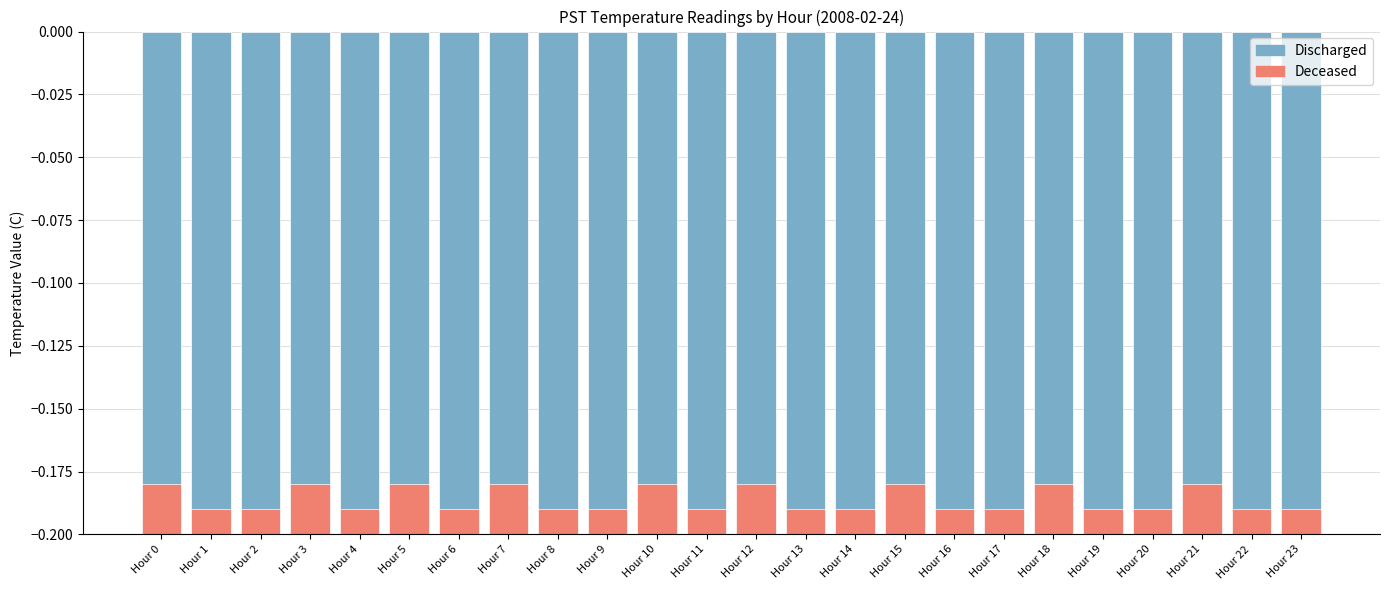

Which series changed the most between Hour 0 and Hour 9?

Deceased